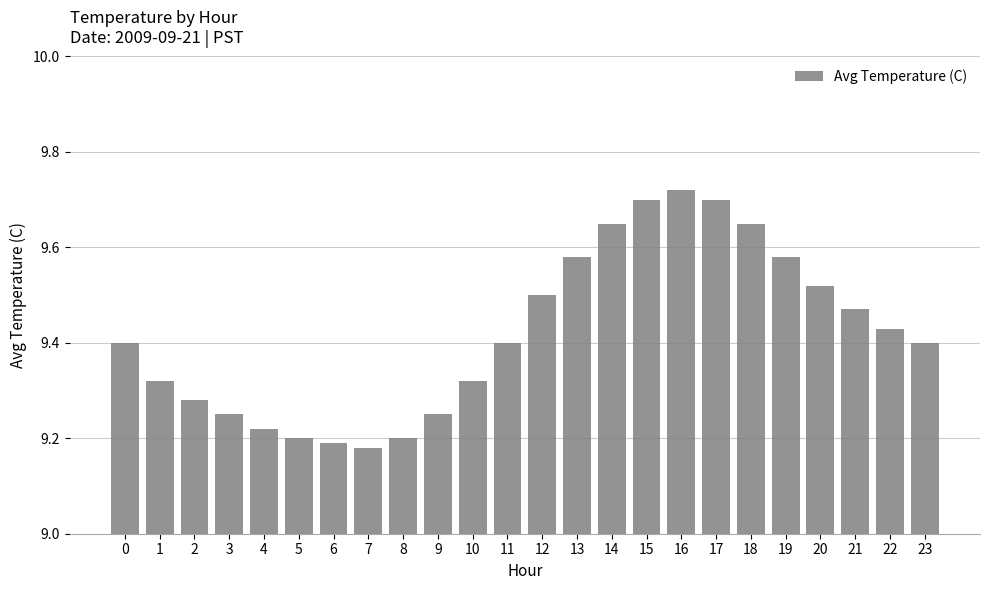

The chart shows a value of 4.8 at 20. True or false?

False